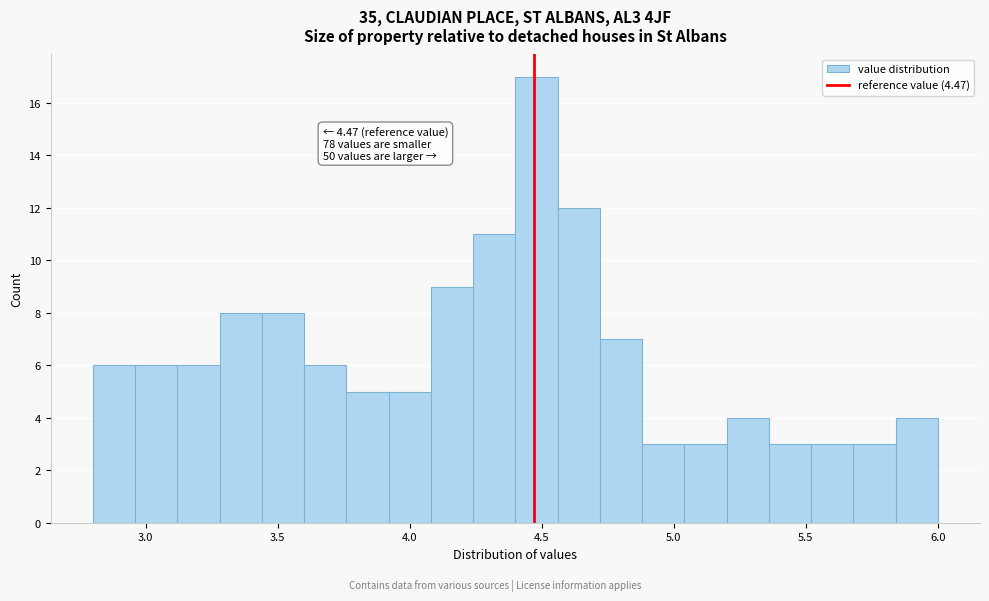

Around what value on the x-axis is the tallest bar? Give the approximate position of its centre, as read against the axis.

4.50